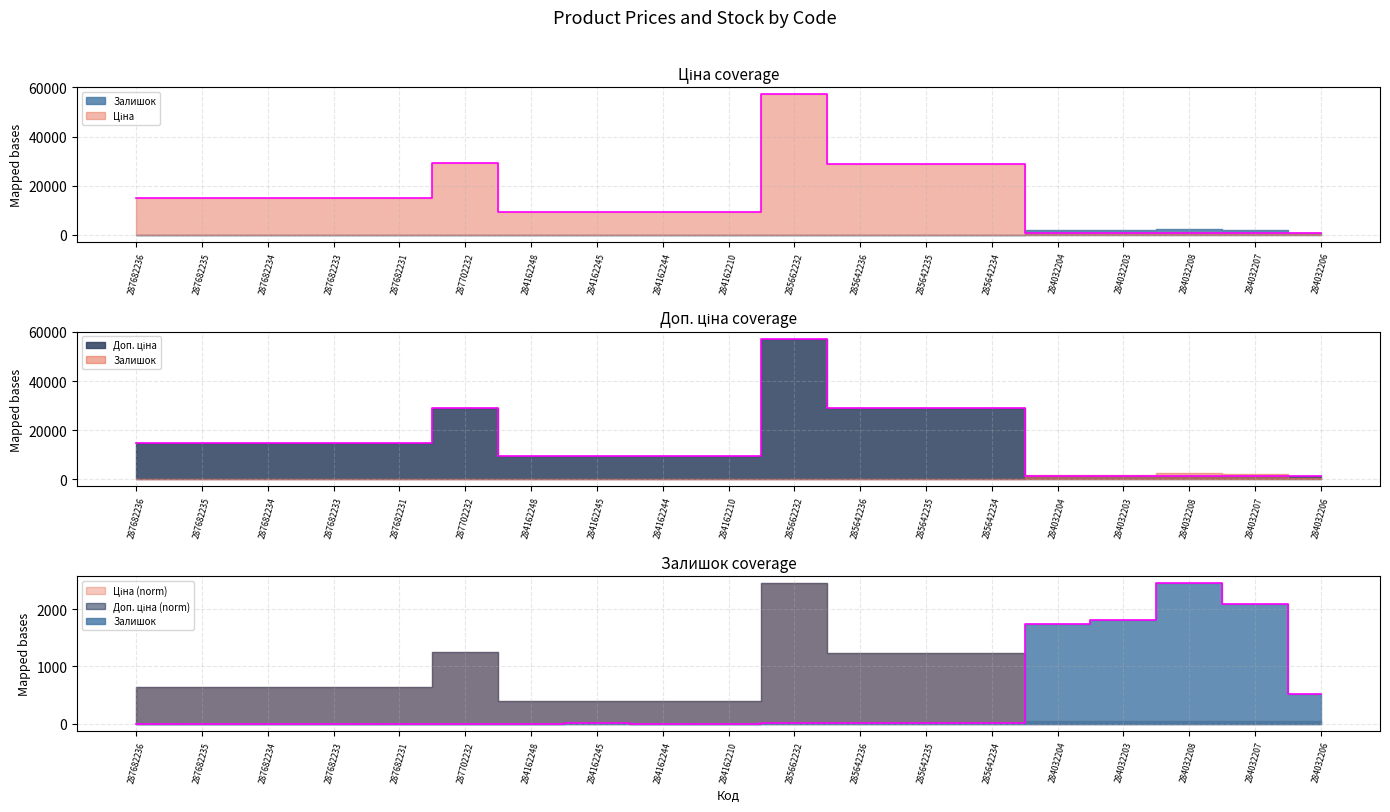

What value does the Ціна series have at 284162210?

9290.5